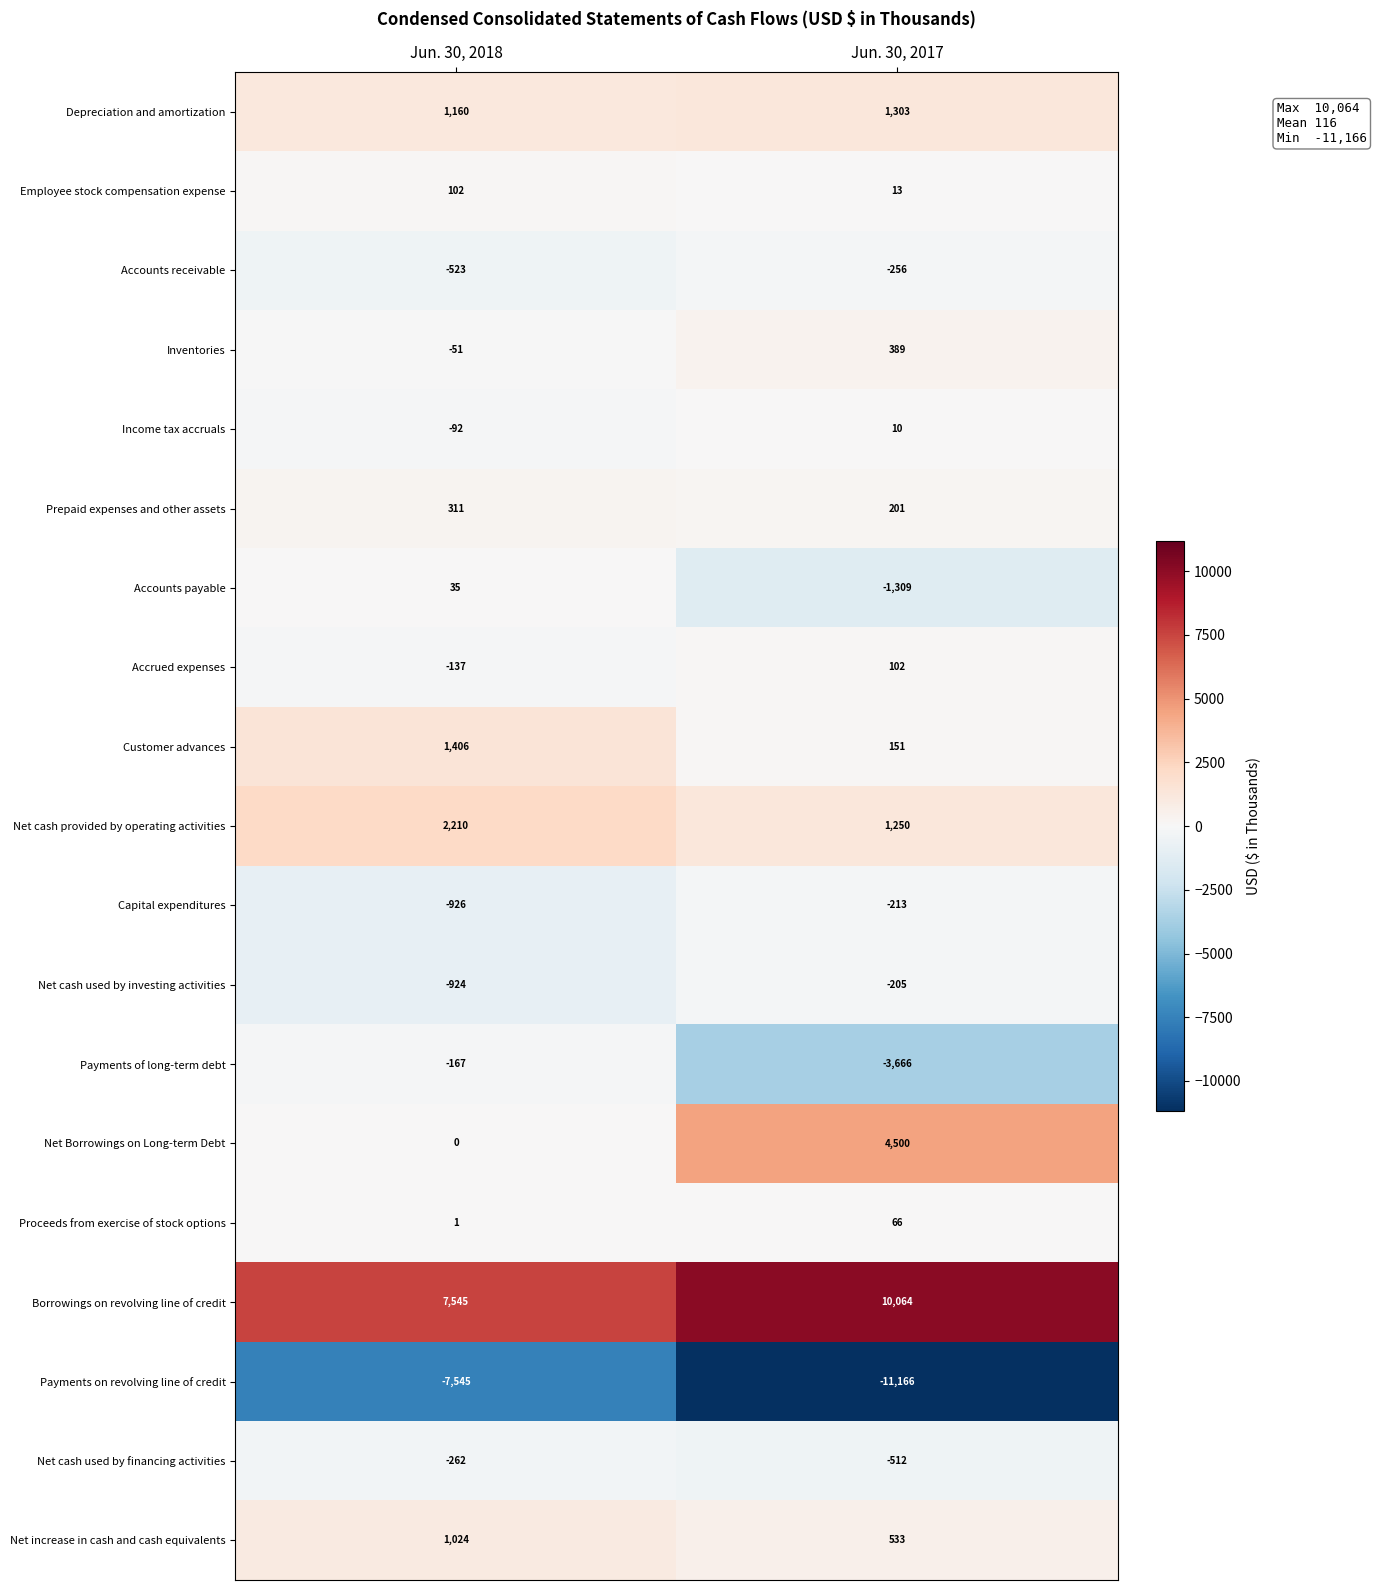

Is it true that Net increase in cash and cash equivalents equals 1024 at Jun. 30, 2018?

True